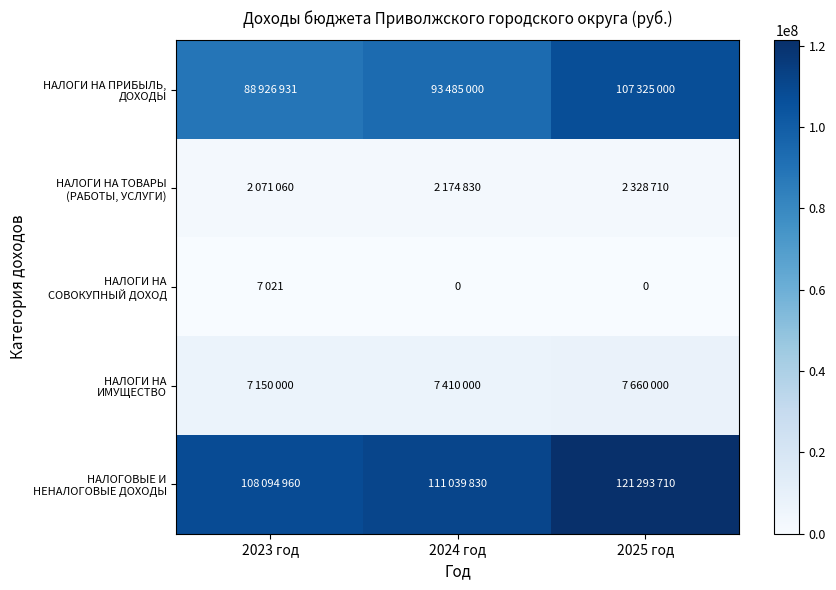

True or false: НАЛОГИ НА ТОВАРЫ (РАБОТЫ, УСЛУГИ) has a value of 3276969 at 2023 год.

False